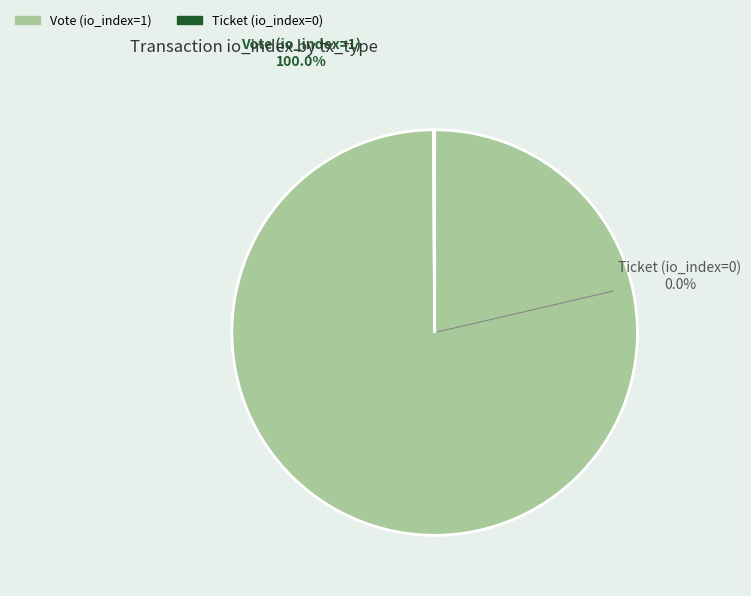

Between Vote (io_index=1) and Ticket (io_index=0), which is larger?

Vote (io_index=1)